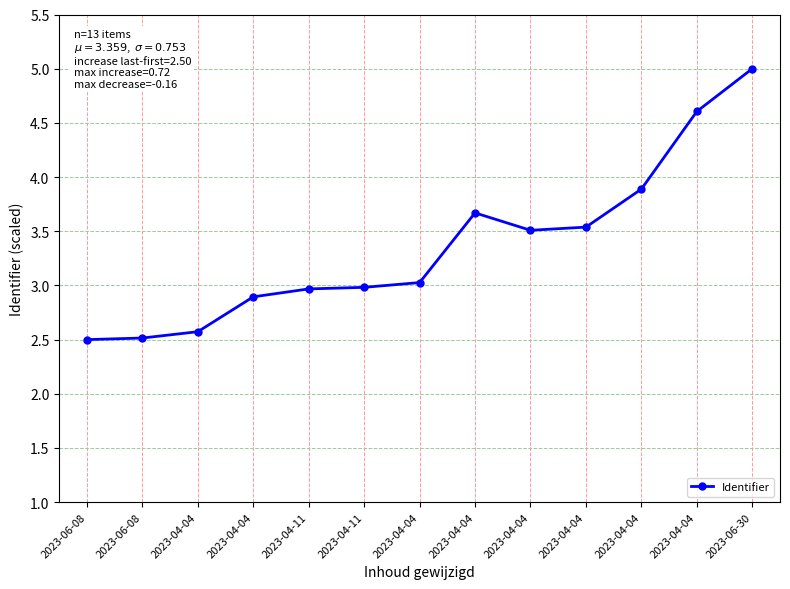

Reading left to right, what are all the values shown in this chart?

2.5	2.5	2.6	2.9	3.0	3.0	3.0	3.7	3.5	3.5	3.9	4.6	5.0